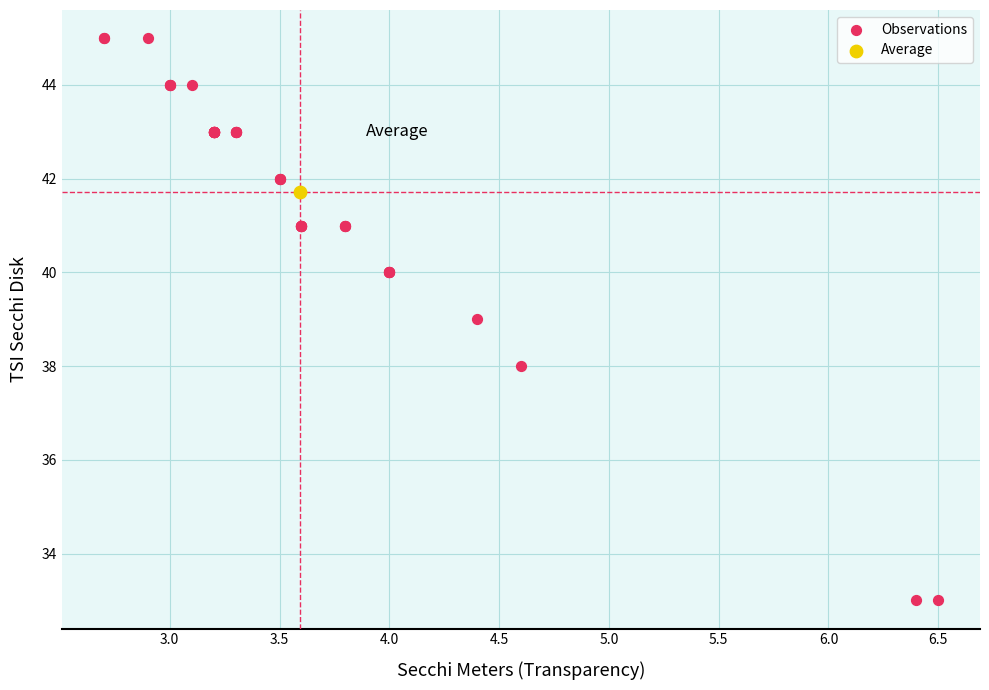

What are all the series names shown in the legend?

Observations, Average